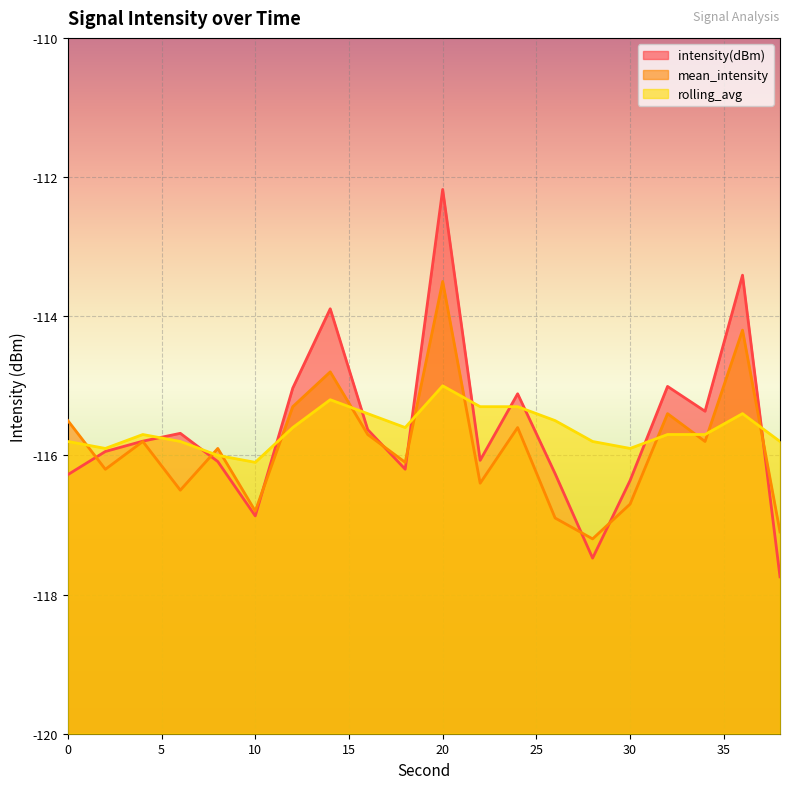

What is the lowest value of the rolling_avg series?

-116.1